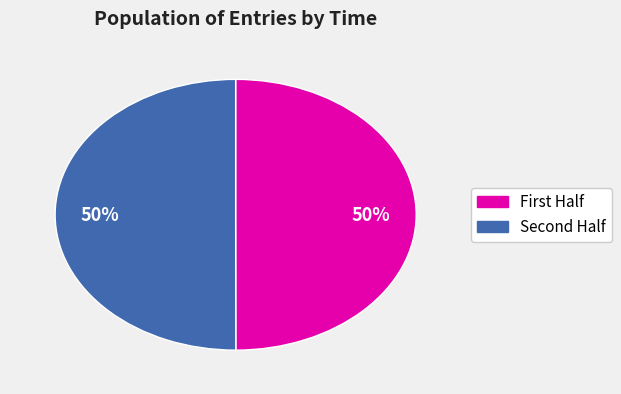

How many slices are in this pie chart?

2